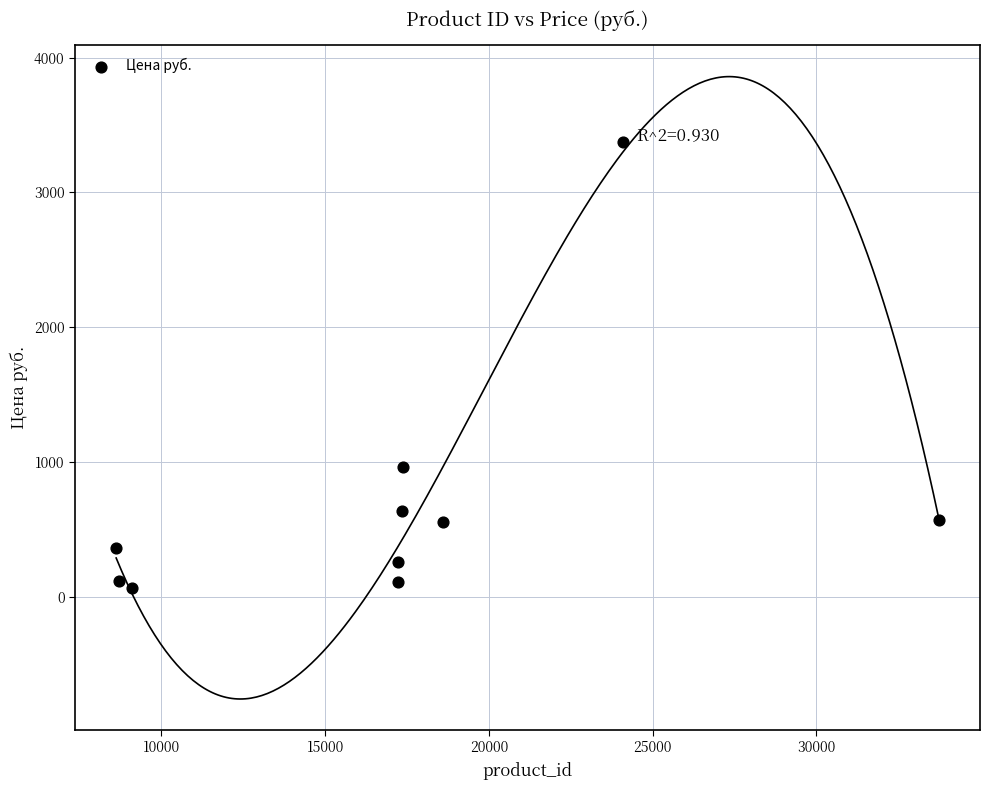

What Y value in the scatter plot is closest to 1721?

961